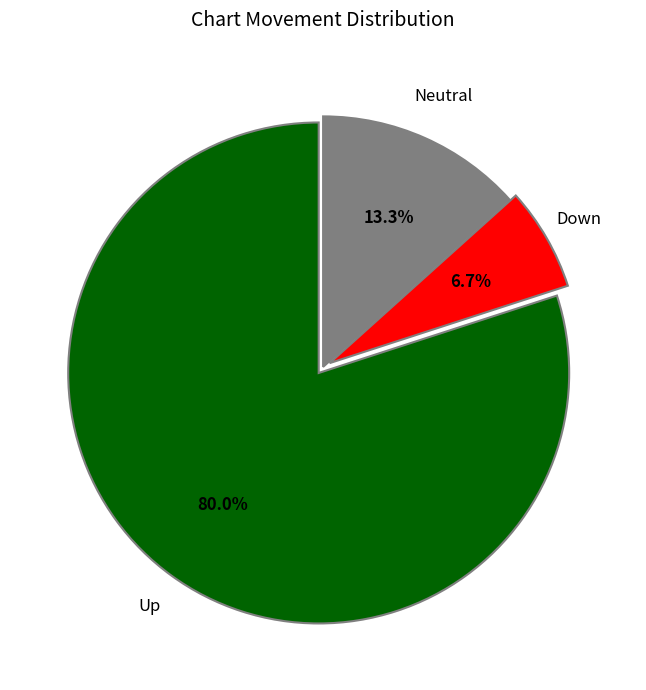

Does any single category account for the majority?

Yes